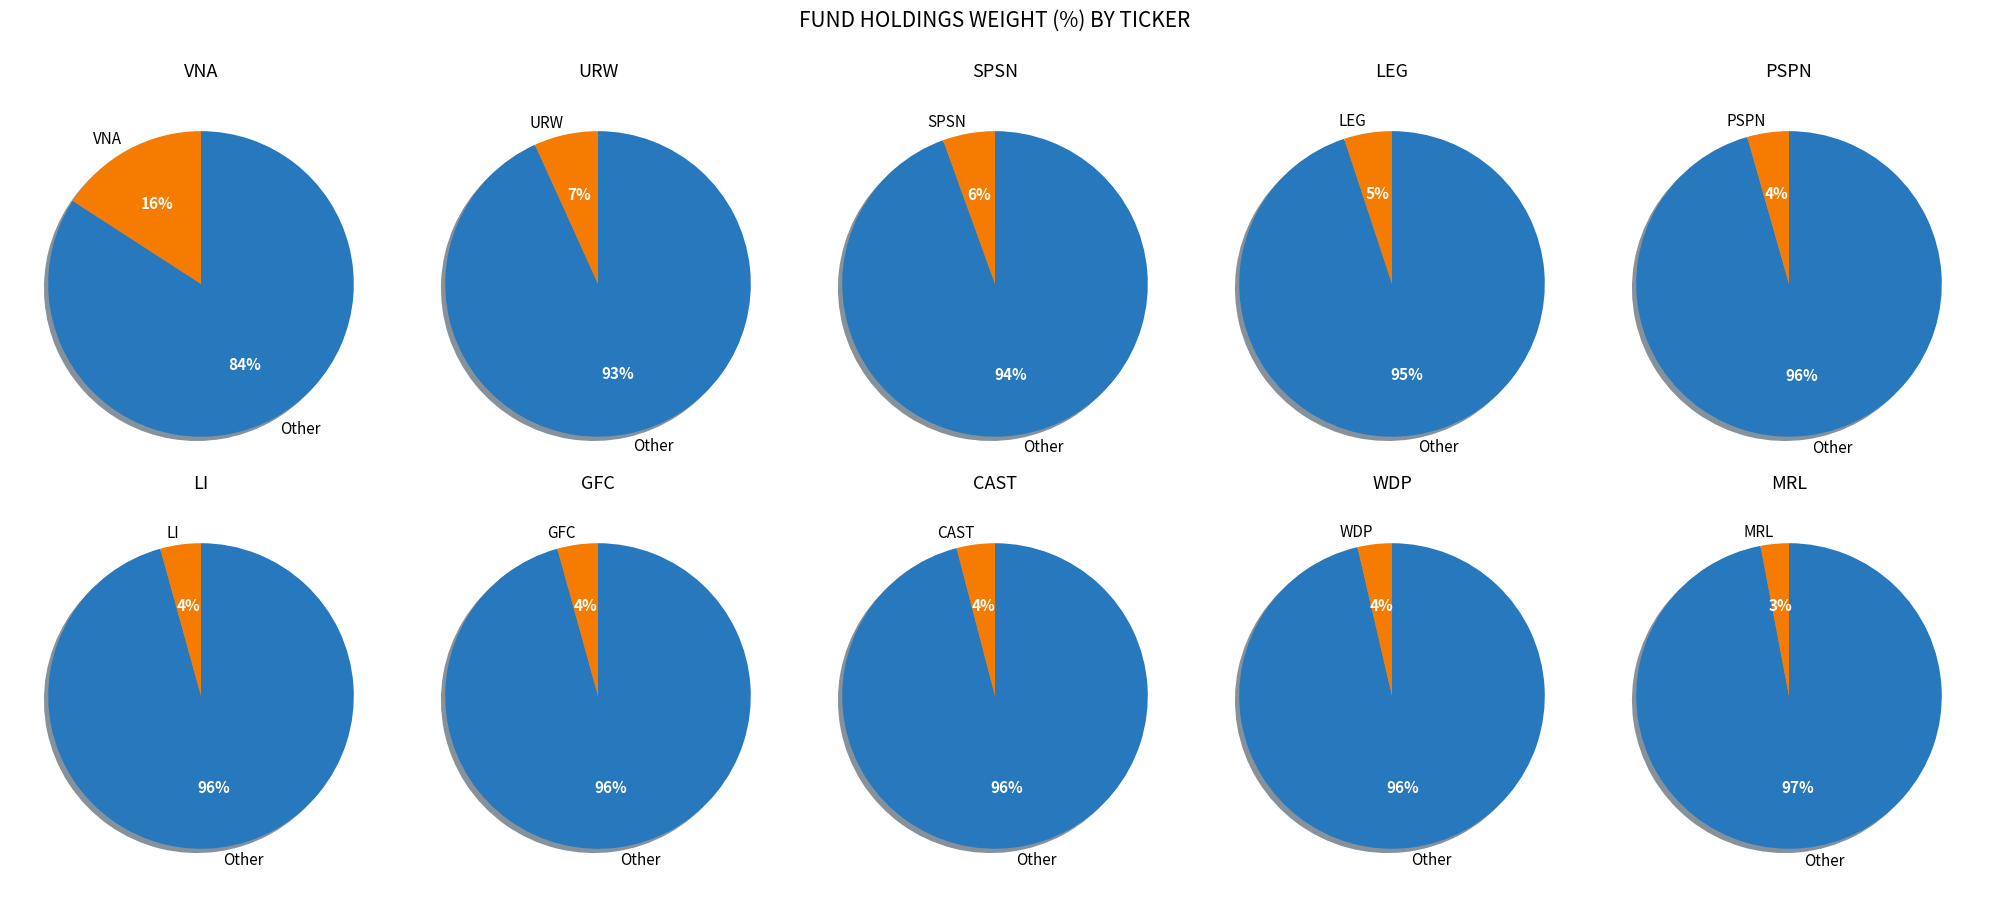

Which category has the smallest portion of the pie?

MRL